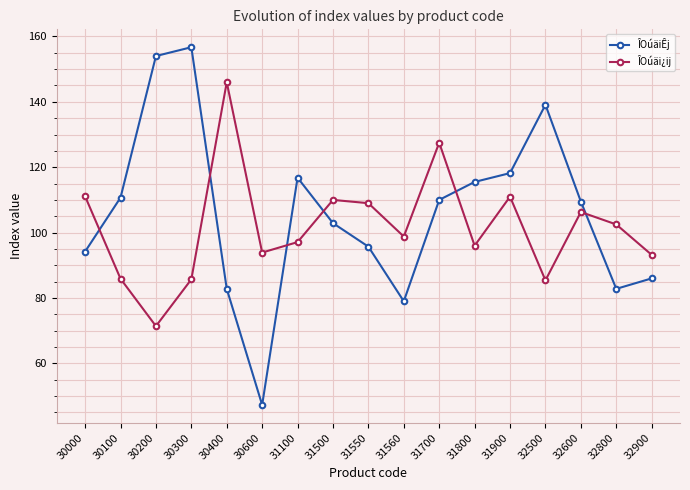

At which category is the sum across all series the highest?

30300